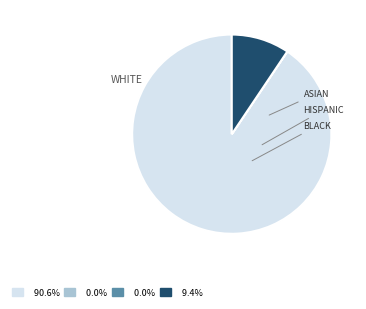

Is there a majority slice in this chart?

Yes